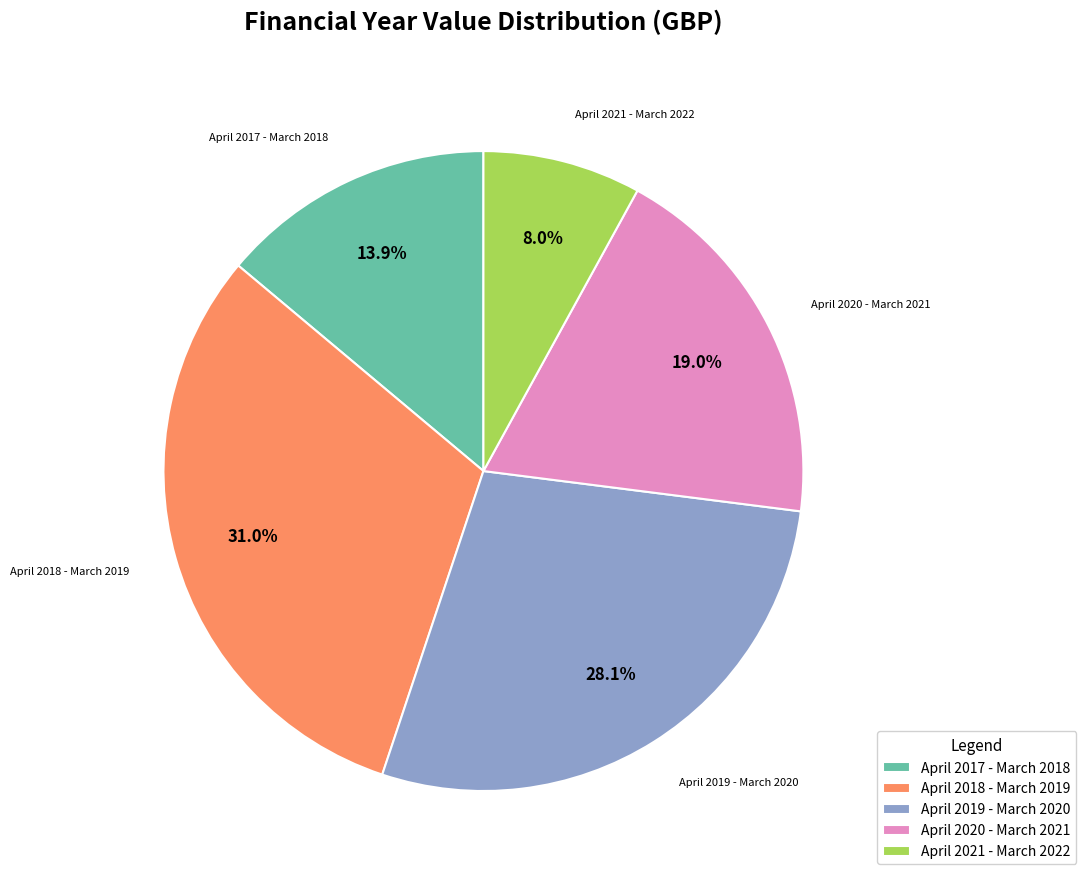

To the nearest percent, what is the difference between the April 2021 - March 2022 and April 2019 - March 2020 slice percentages?

20%